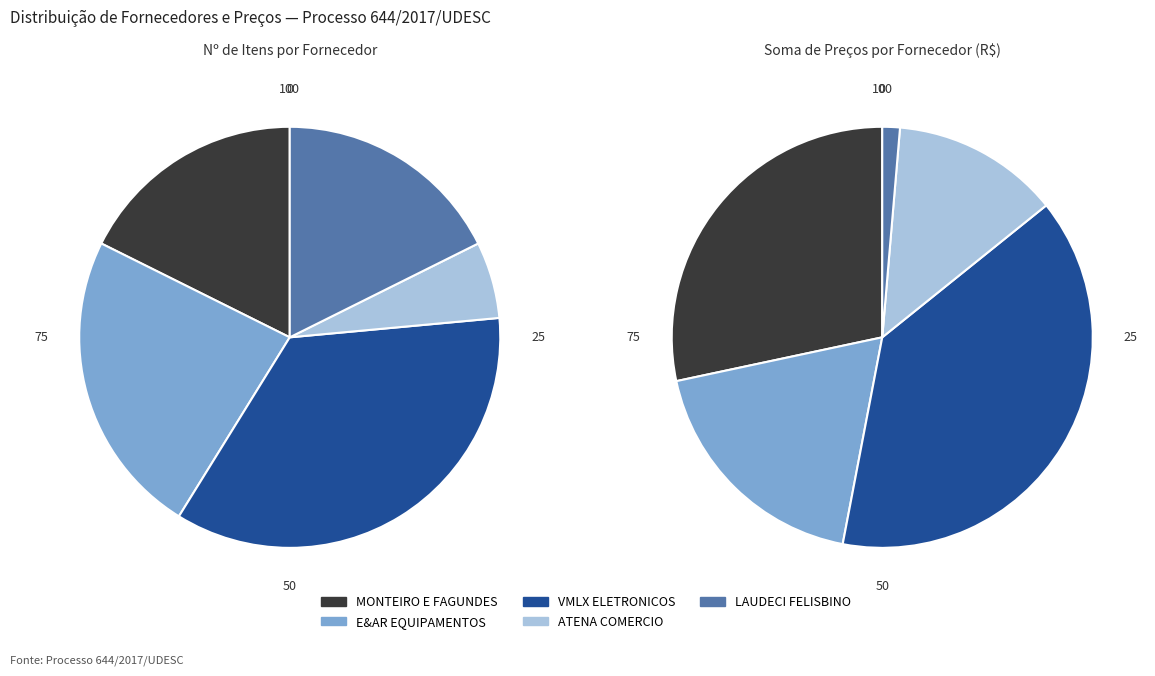

How many slices are in this pie chart?

5